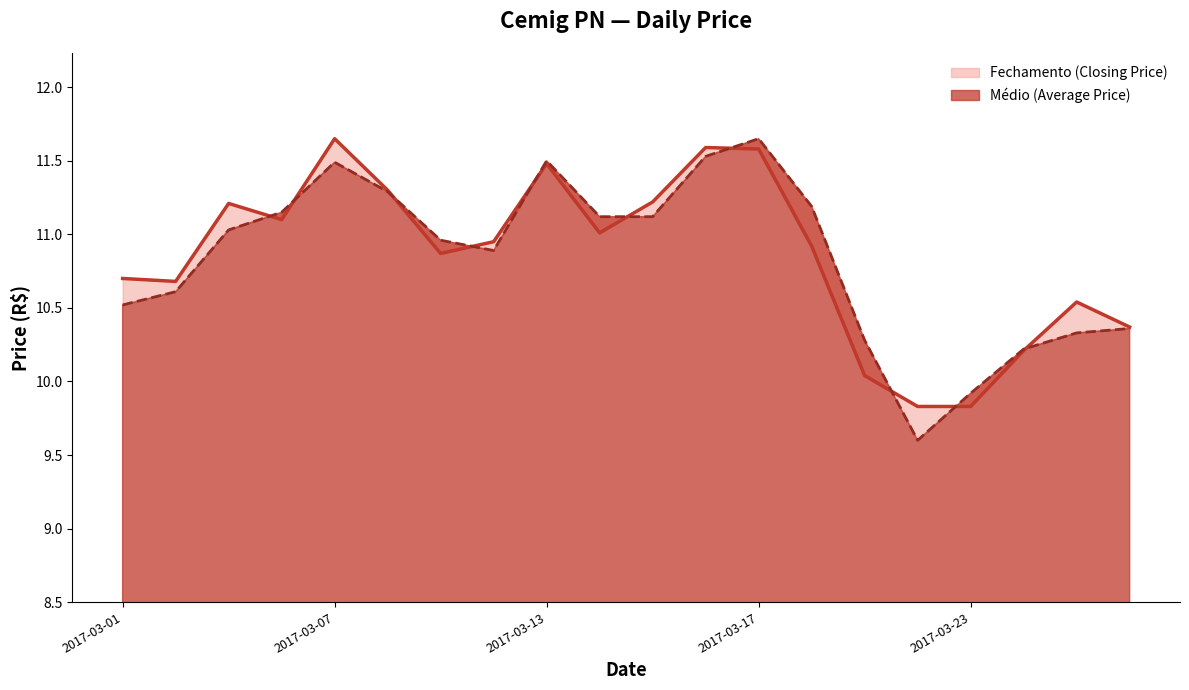

The value of Médio at 2017-03-17 is 18.4. True or false?

False